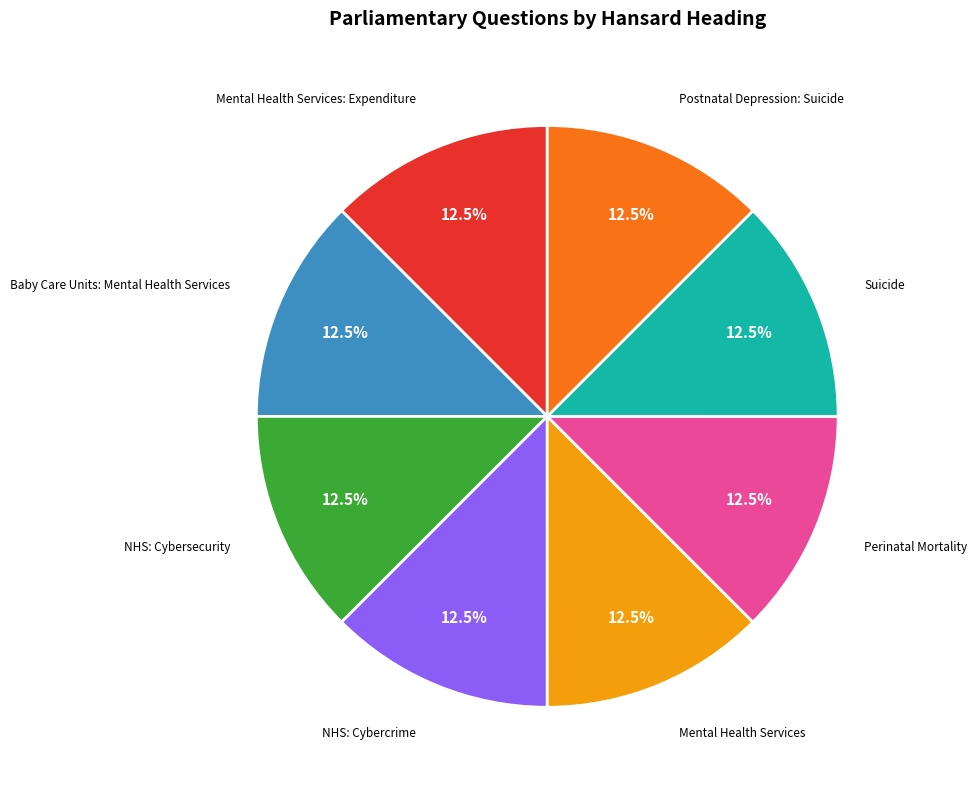

What is the ratio of the value at Perinatal Mortality to the value at Baby Care Units: Mental Health Services?

1.0